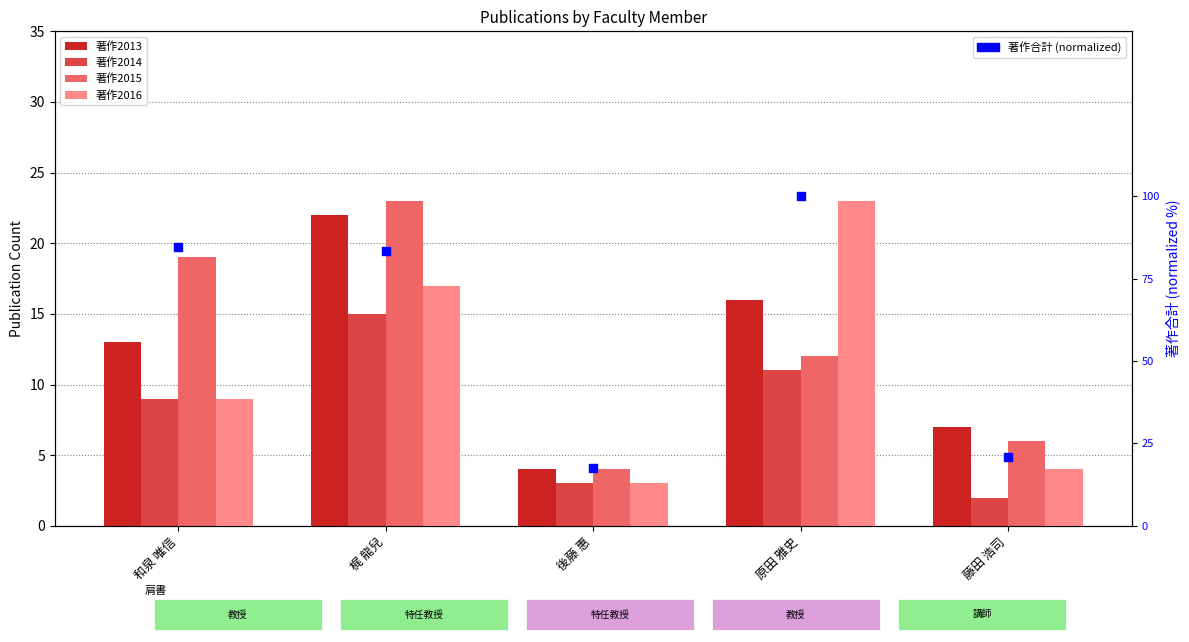

Which series has the widest spread of Y values?

著作合計 (normalized)